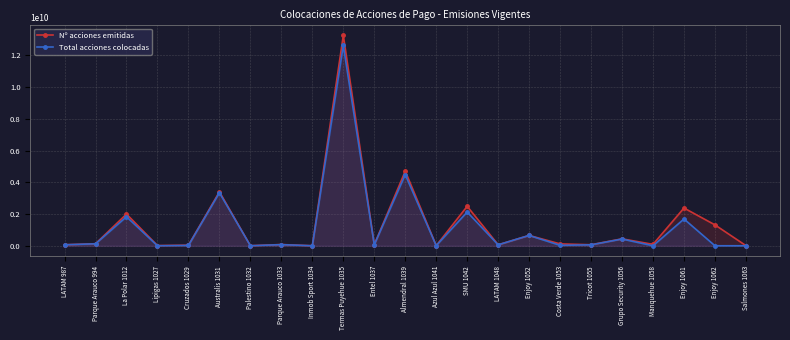

Read the Total acciones colocadas value at Almendral 1039, to the nearest 50.

4477957100